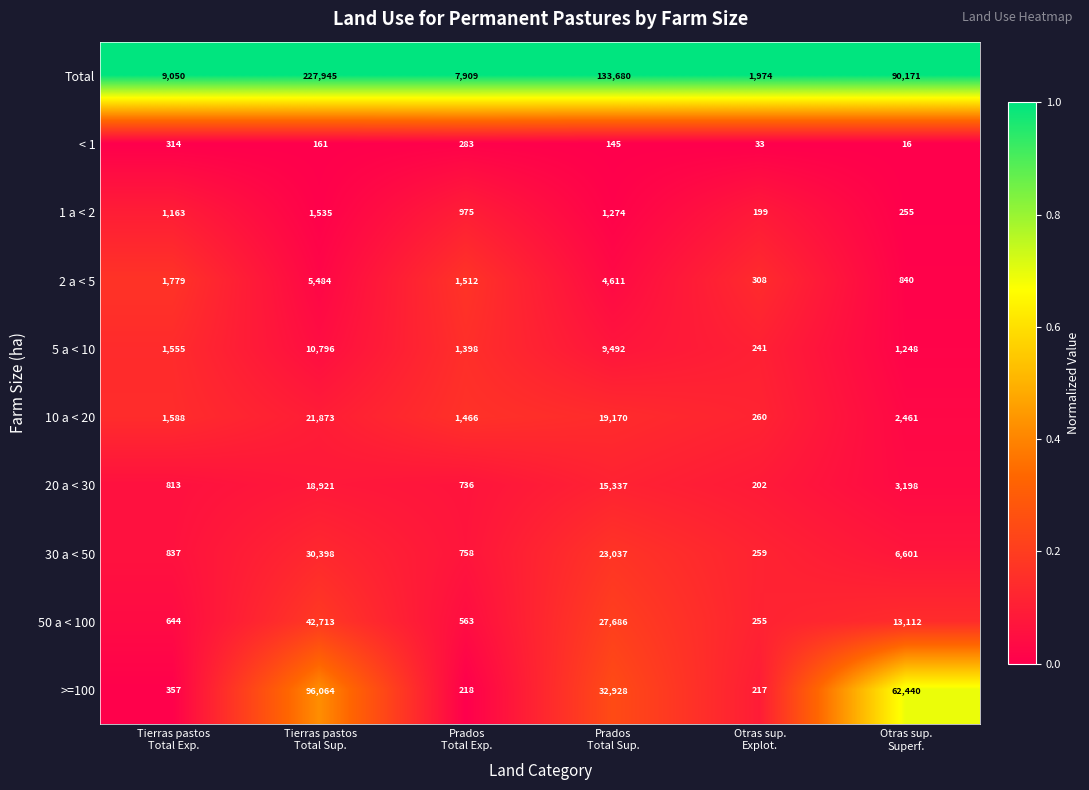

Count the number of data series in this chart.

10